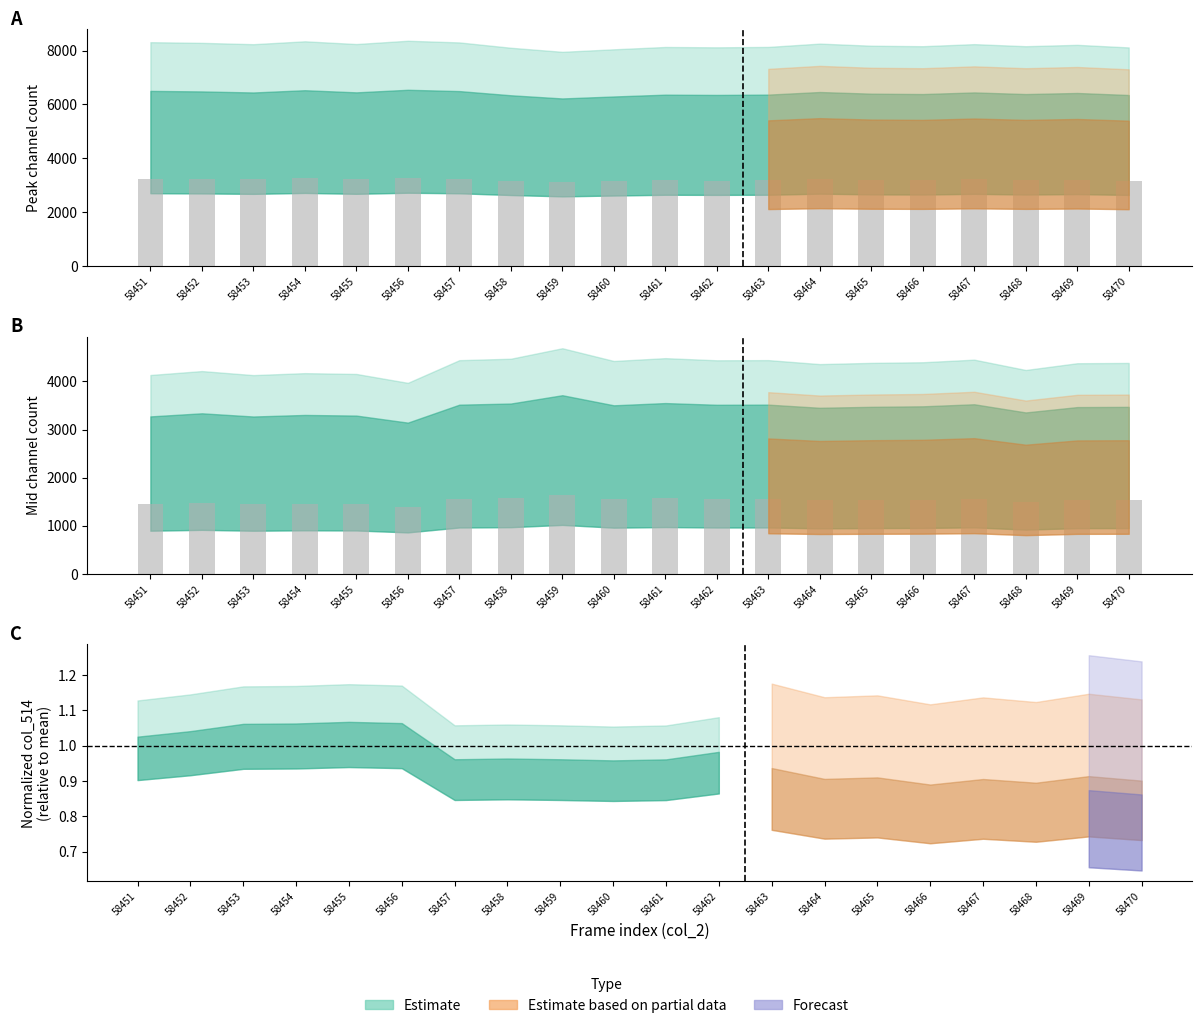

Approximately how many times larger is the value at 58470 compared to 58465?

1.0